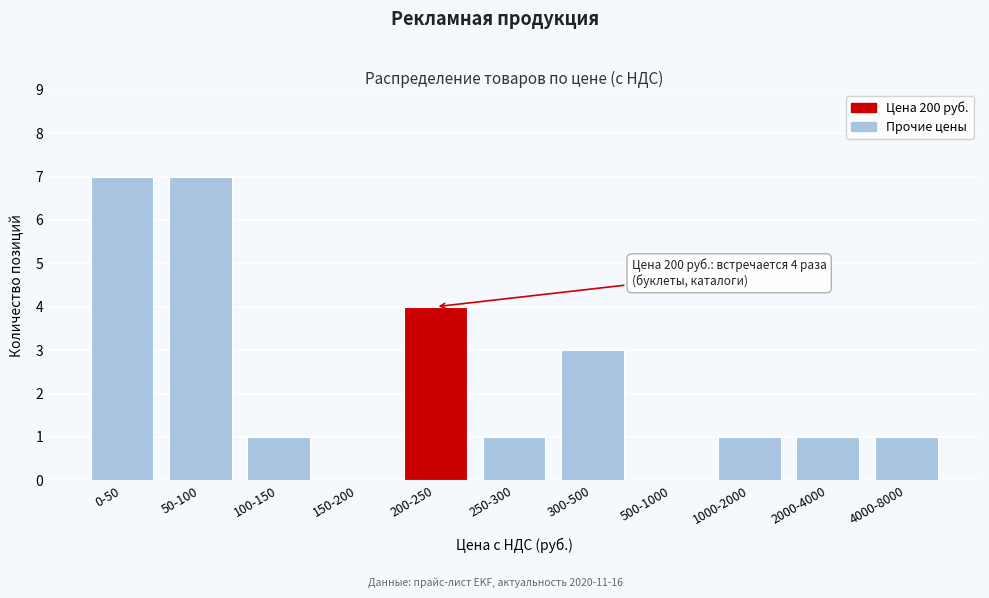

Reading right to left, list all the values displayed in this chart.

4000-8000=1	2000-4000=1	1000-2000=1	500-1000=0	300-500=3	250-300=1	200-250=4	150-200=0	100-150=1	50-100=7	0-50=7